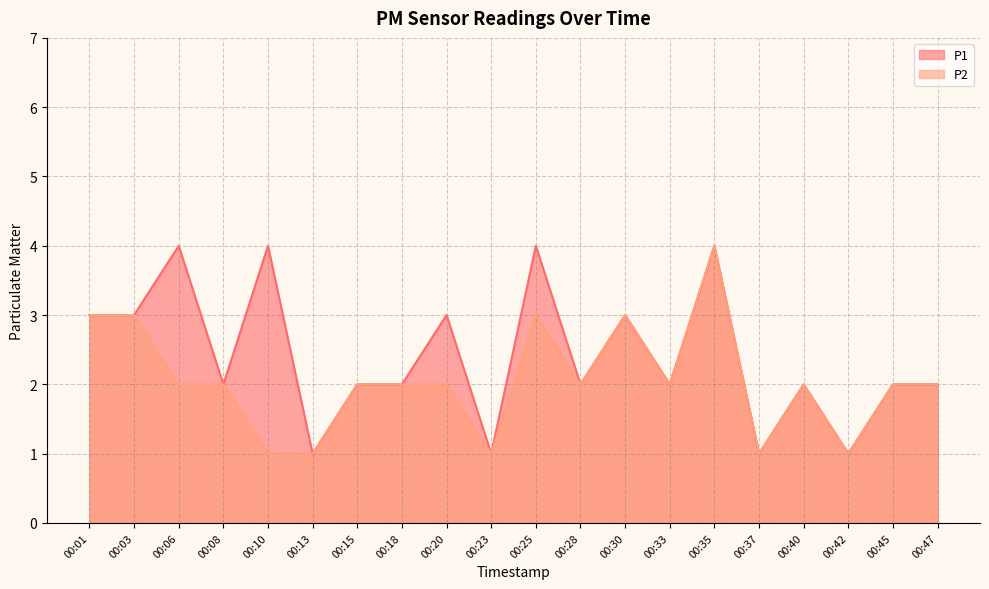

What is the total value across all series at 00:37?

2